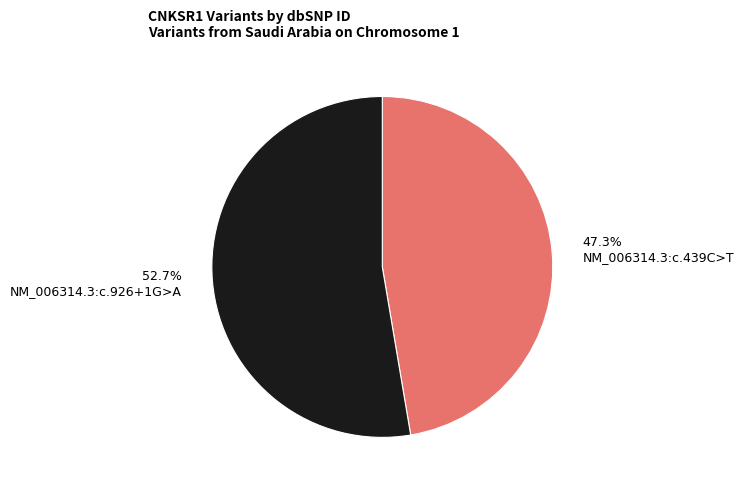

Combined, what portion of the pie is 52.7% NM_006314.3:c.926+1G>A and 47.3% NM_006314.3:c.439C>T?

100.0%